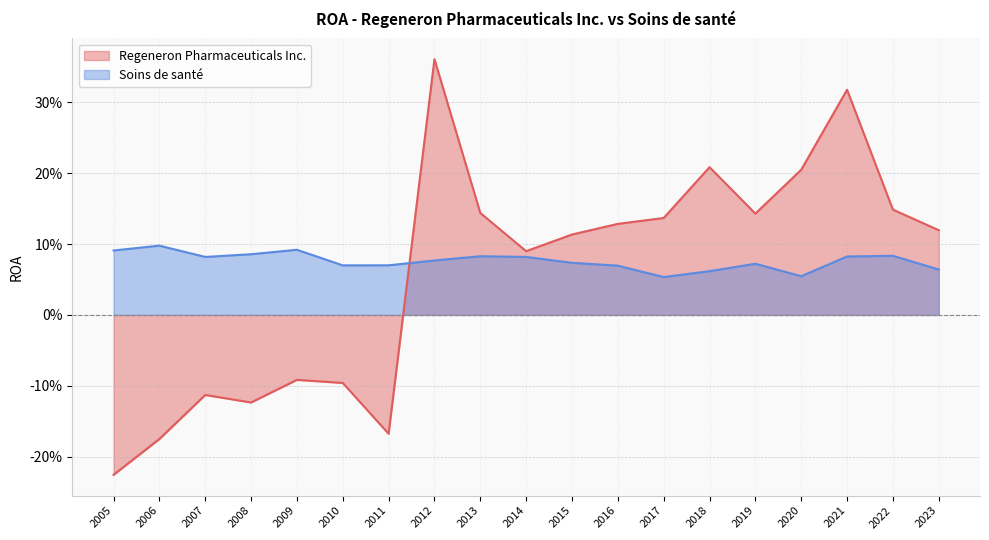

Where do Soins de santé and Regeneron Pharmaceuticals Inc. first cross each other?

2011 and 2012